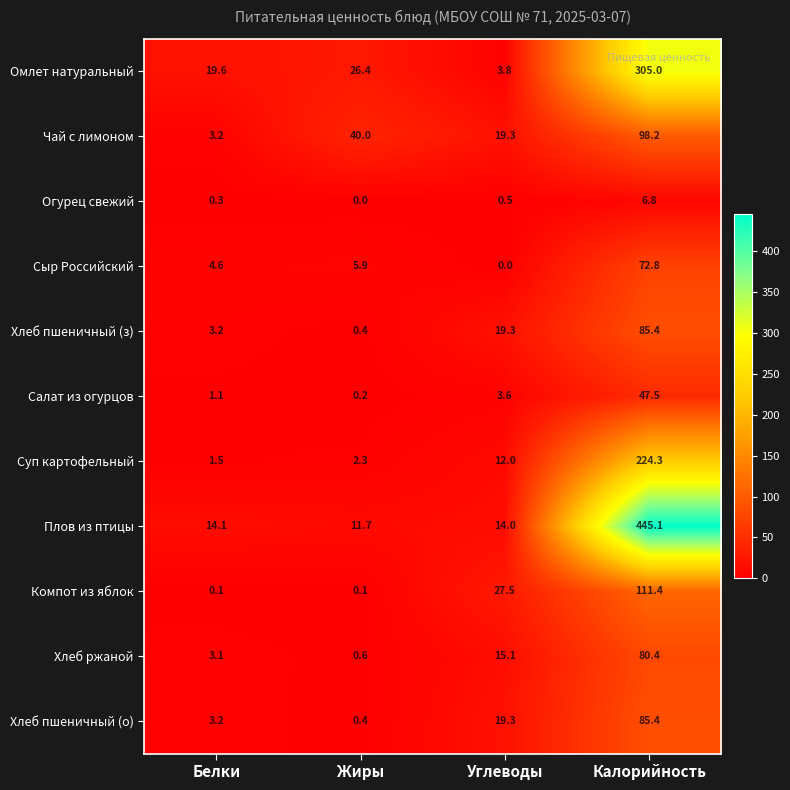

Where is Плов из птицы nearest to the value 228?

Белки